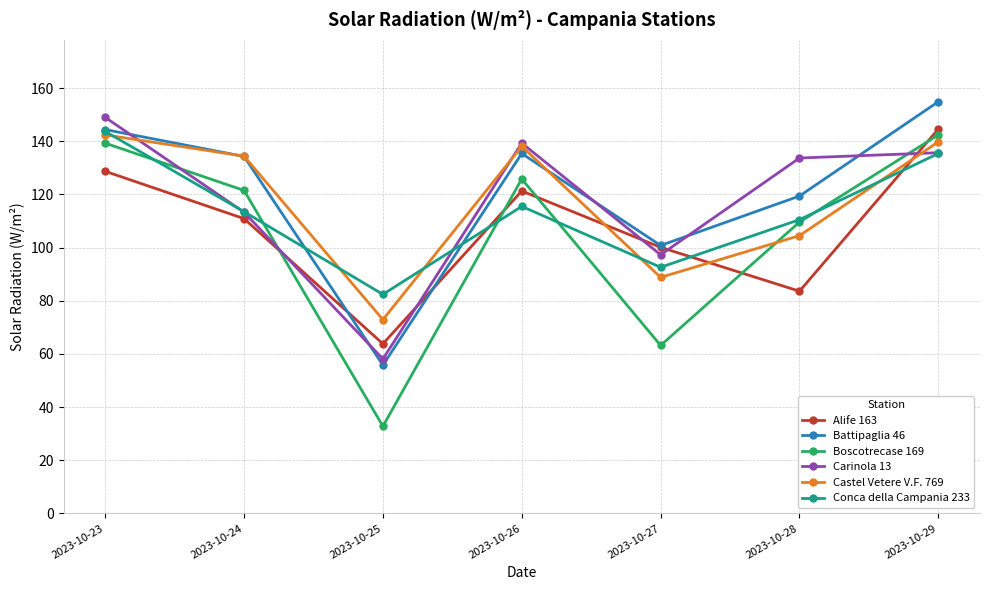

What is the minimum value shown in the chart?

32.8